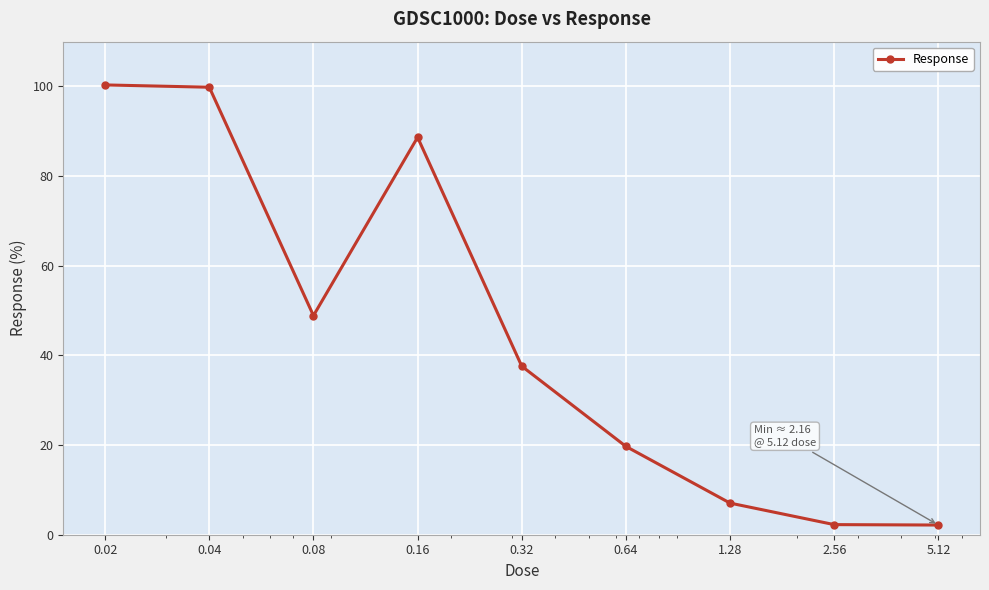

What is the maximum value shown in the chart?

100.3